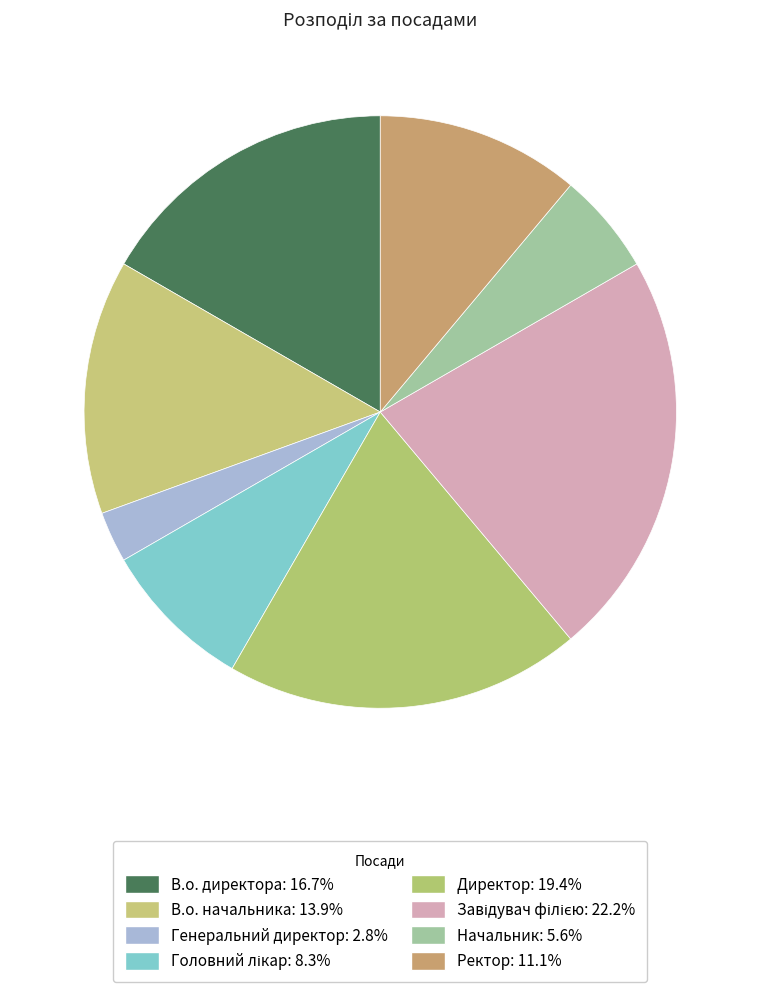

Count the number of slices in the pie.

8